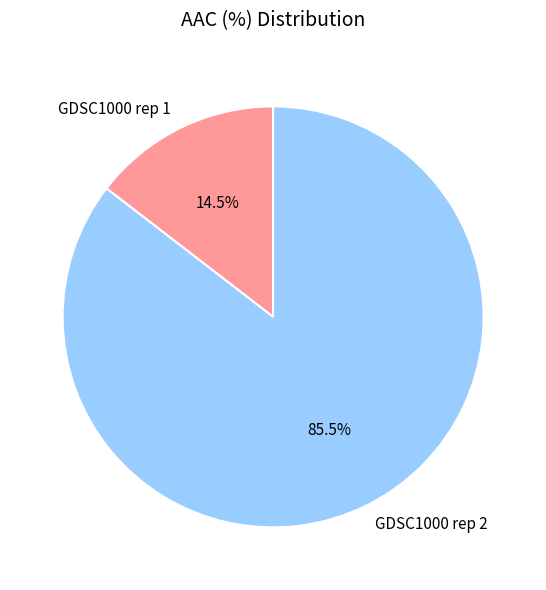

How much of the chart is everything except GDSC1000 rep 2?

14.5%